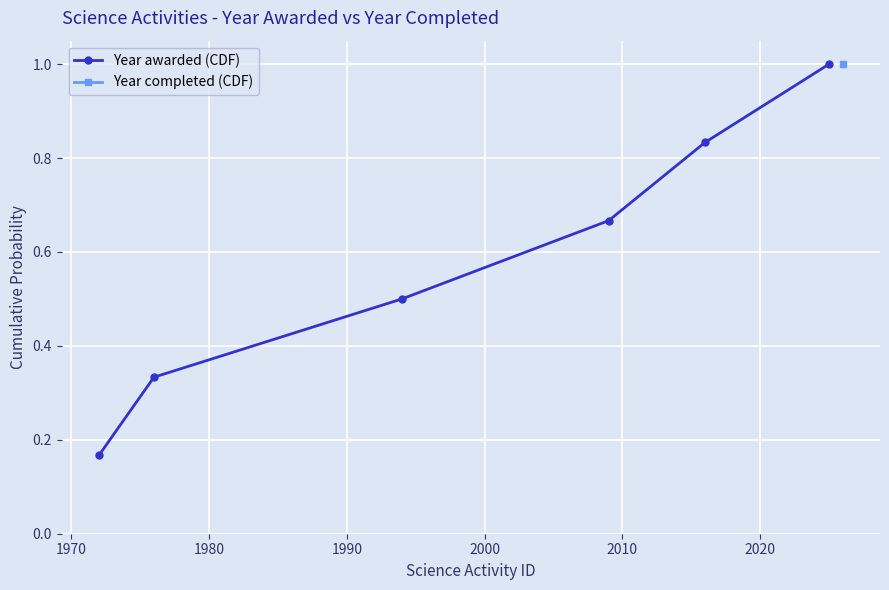

What is the value of the Year awarded (CDF) point at the 3rd from the left?

0.5